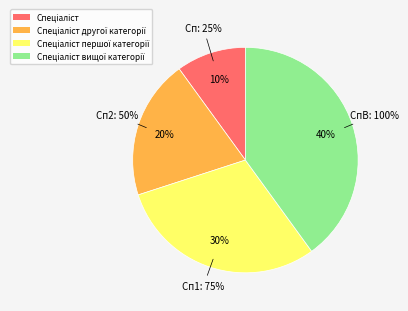

Approximately how many times larger is the value at Спеціаліст першої категорії compared to Спеціаліст?

3.0